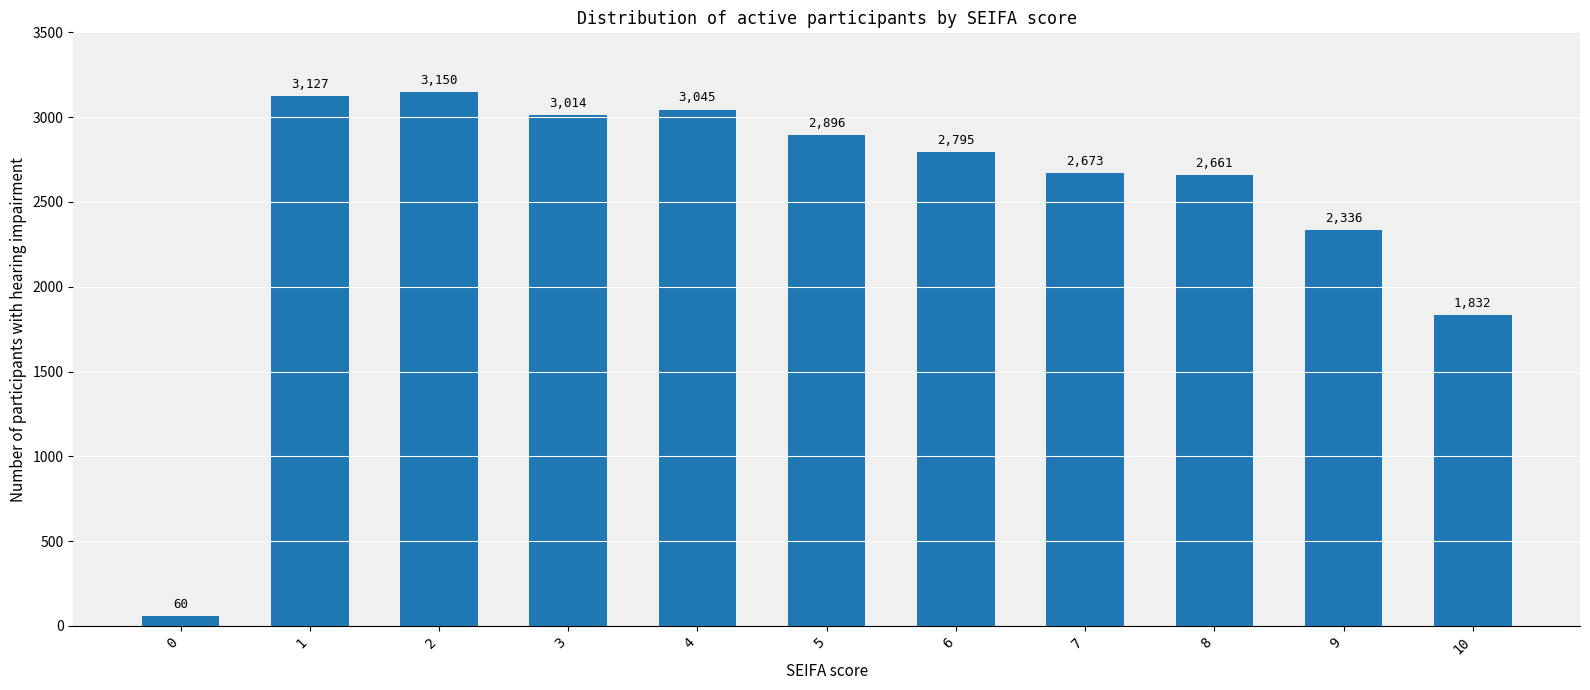

Is it true that the value at 4 is 4693?

False